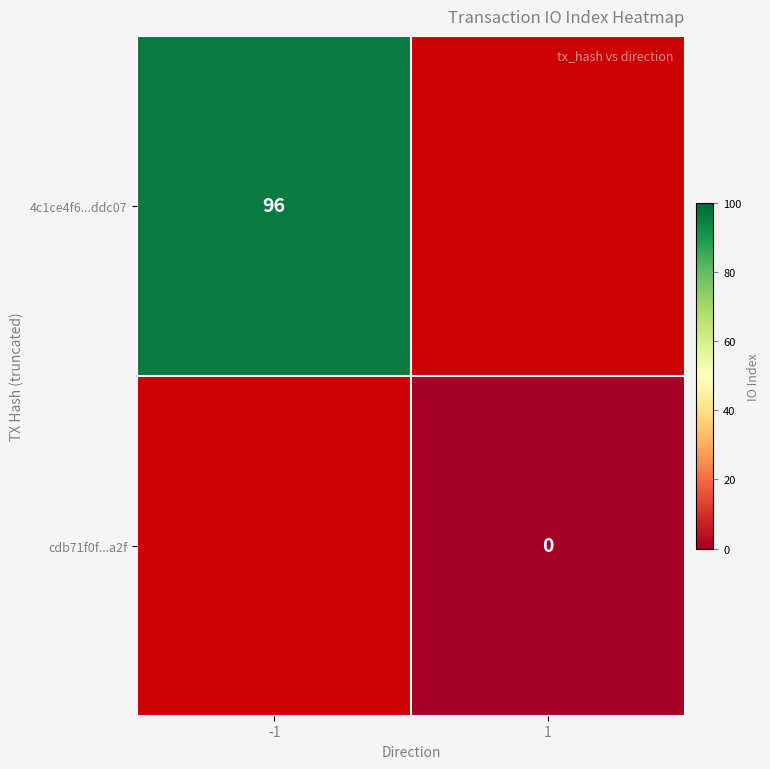

True or false: 4c1ce4f6...ddc07 has a value of 96 at -1.

True